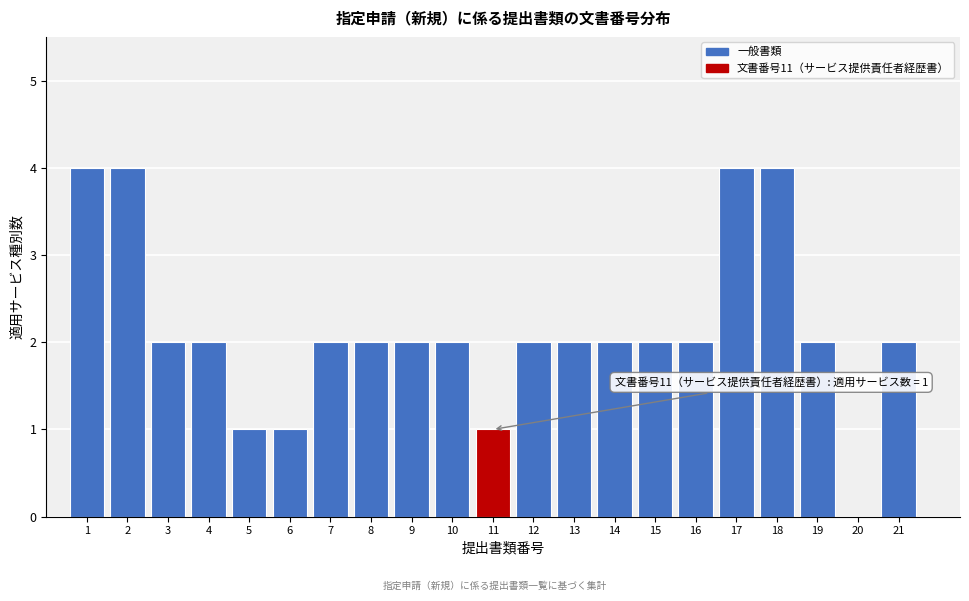

Reading left to right, transcribe all the data shown in this chart.

1=4	2=4	3=2	4=2	5=1	6=1	7=2	8=2	9=2	10=2	11=1	12=2	13=2	14=2	15=2	16=2	17=4	18=4	19=2	20=0	21=2